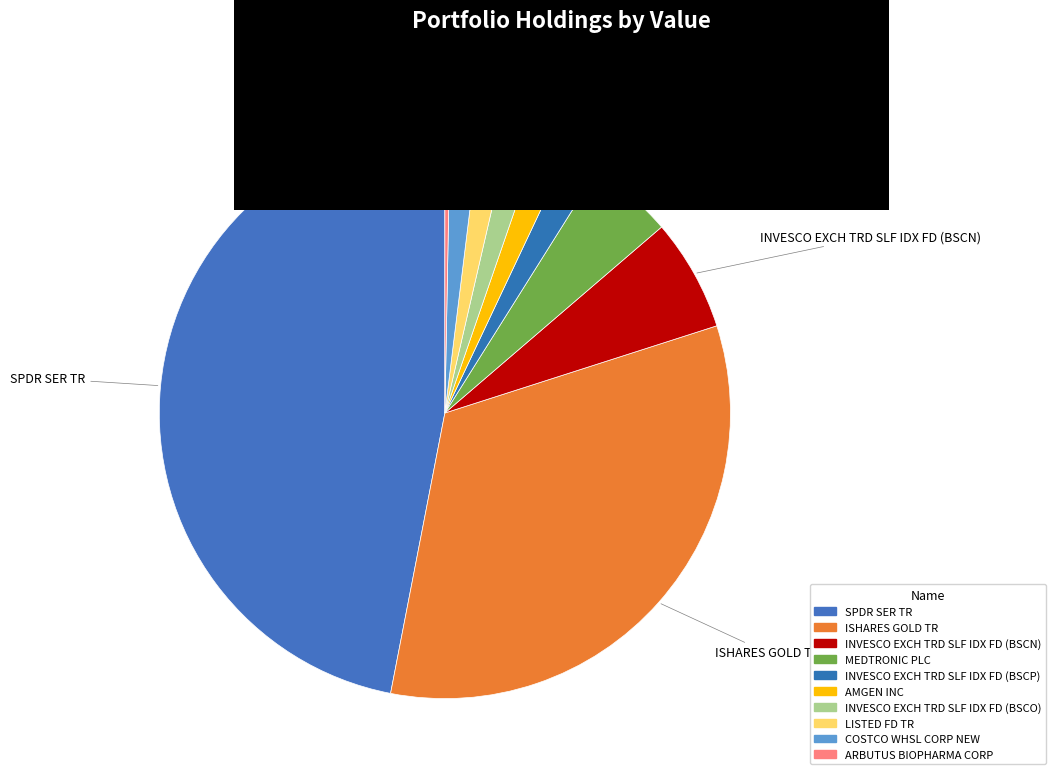

Is it true that ARBUTUS BIOPHARMA CORP is 0% of the pie?

True